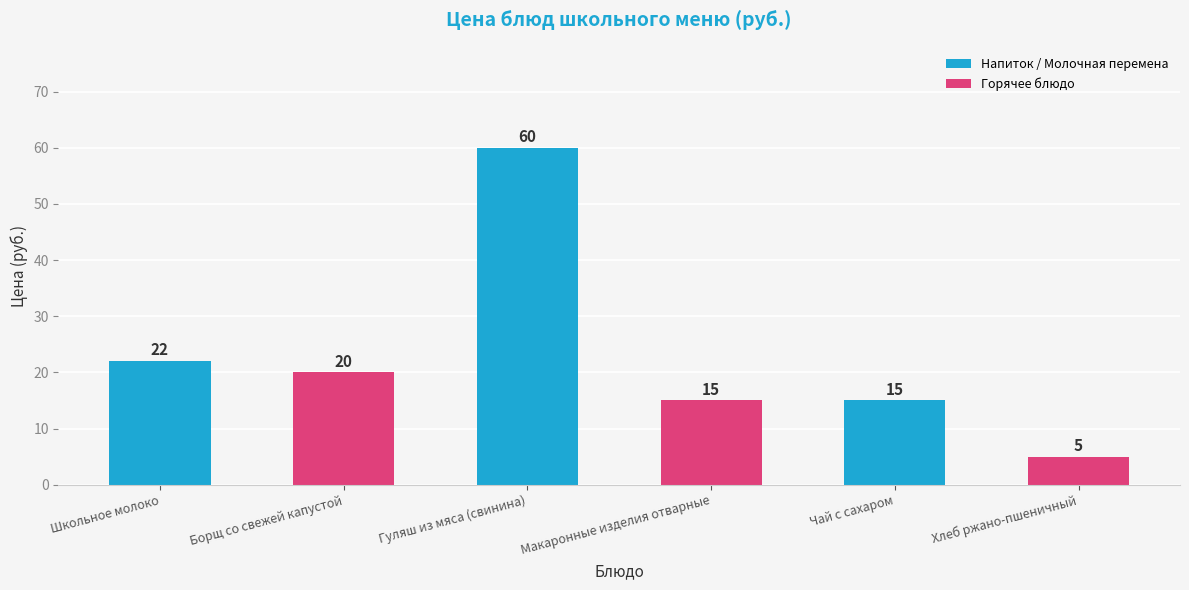

How many bars are there in total?

6